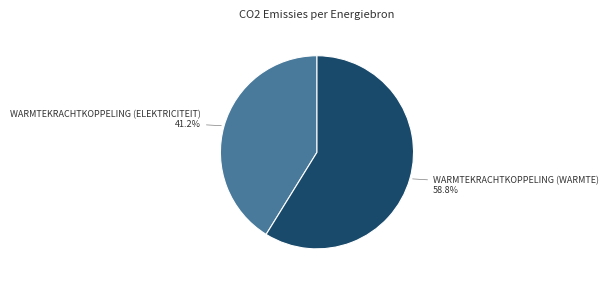

How many segments does this pie chart have?

2